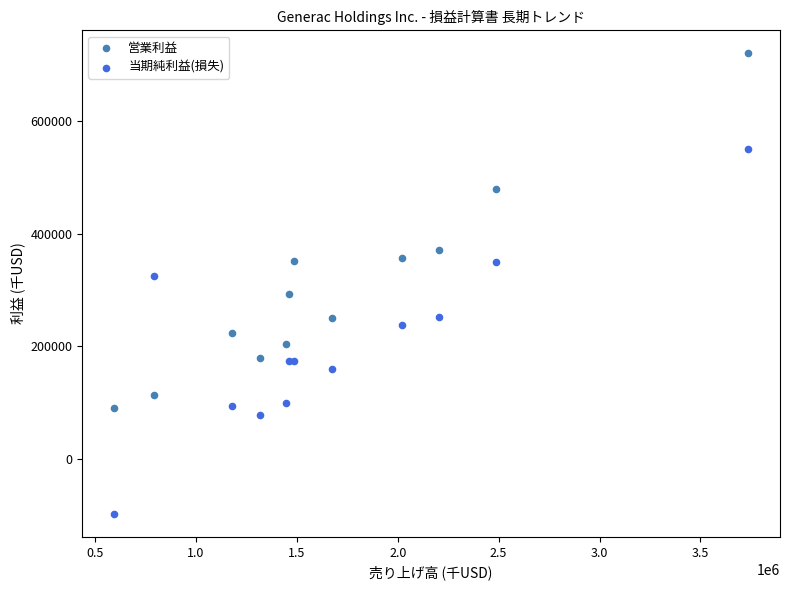

Which series contains the highest Y value?

営業利益